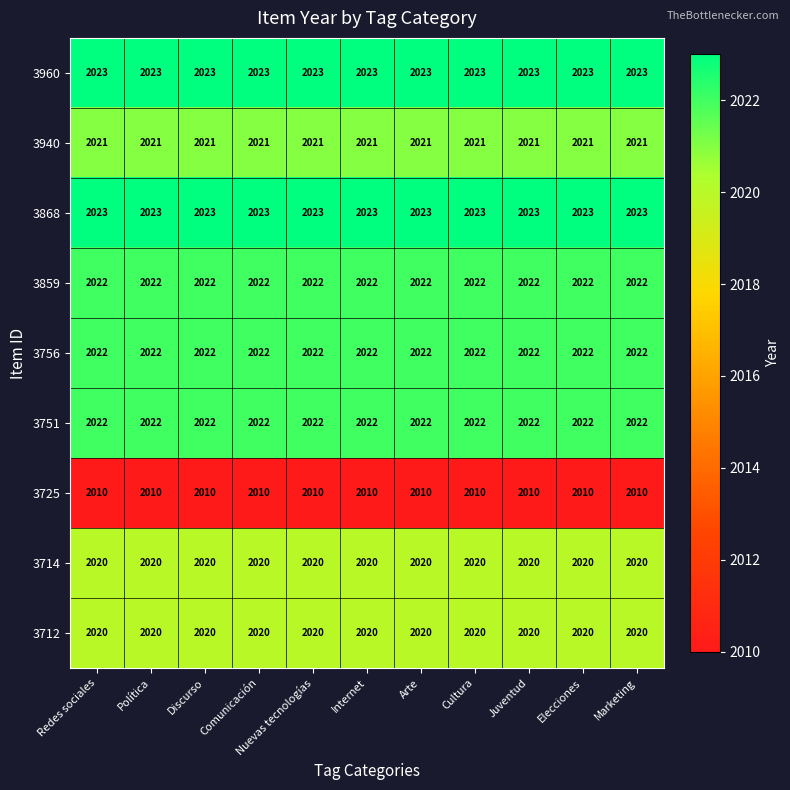

What is the maximum value shown in the chart?

2023